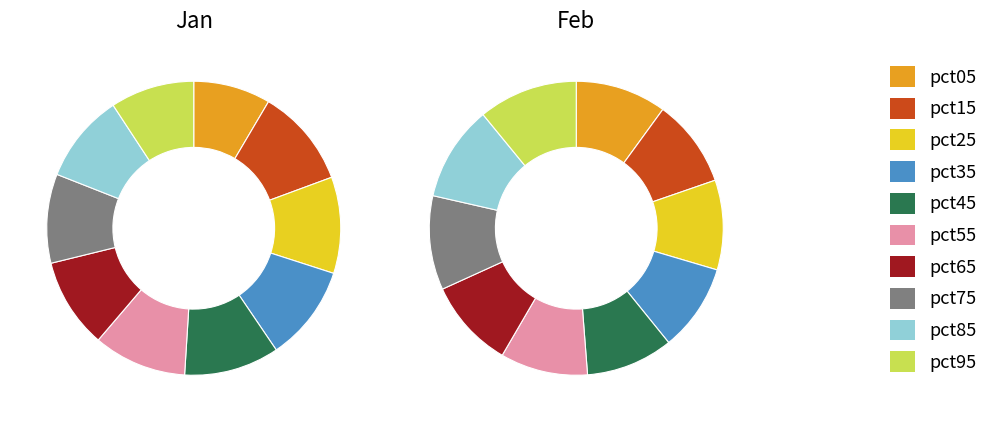

To the nearest percent, what is the difference between the largest and smallest slice percentages?

1%